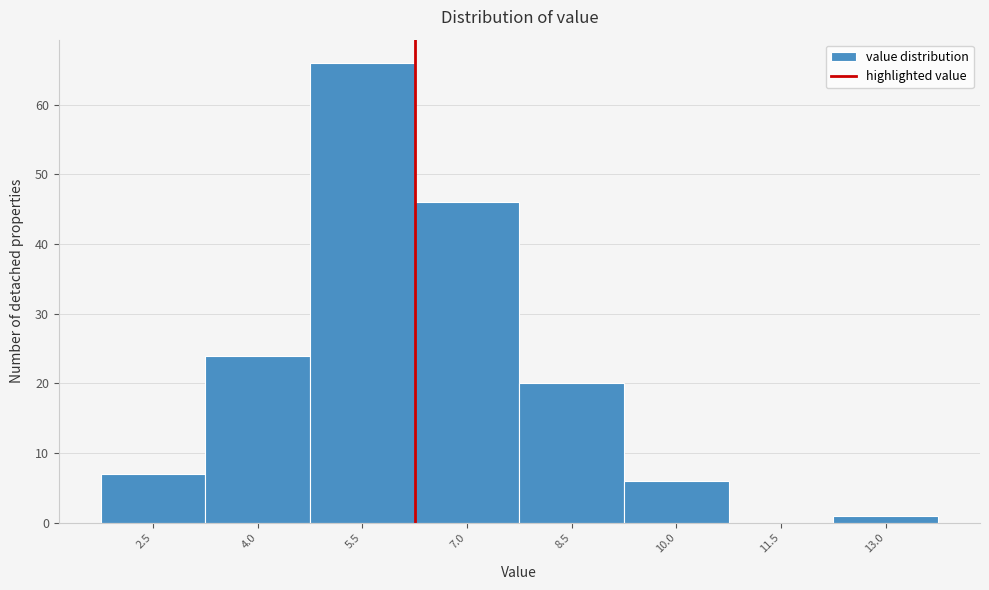

Reading left to right, transcribe all the data shown in this chart.

2.5=7	4.0=24	5.5=66	7.0=46	8.5=20	10.0=6	11.5=0	13.0=1